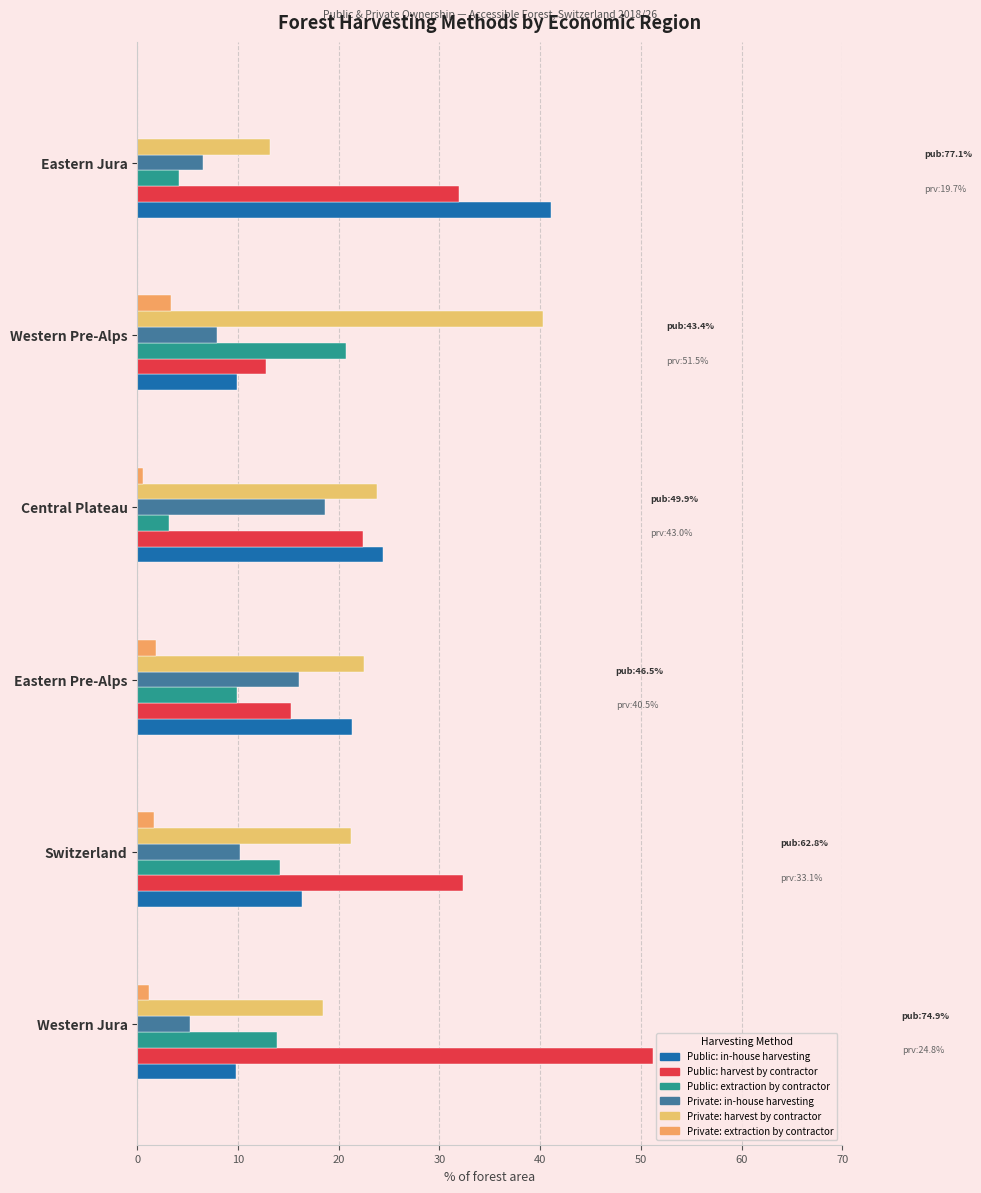

How many categories are shown in the chart?

6